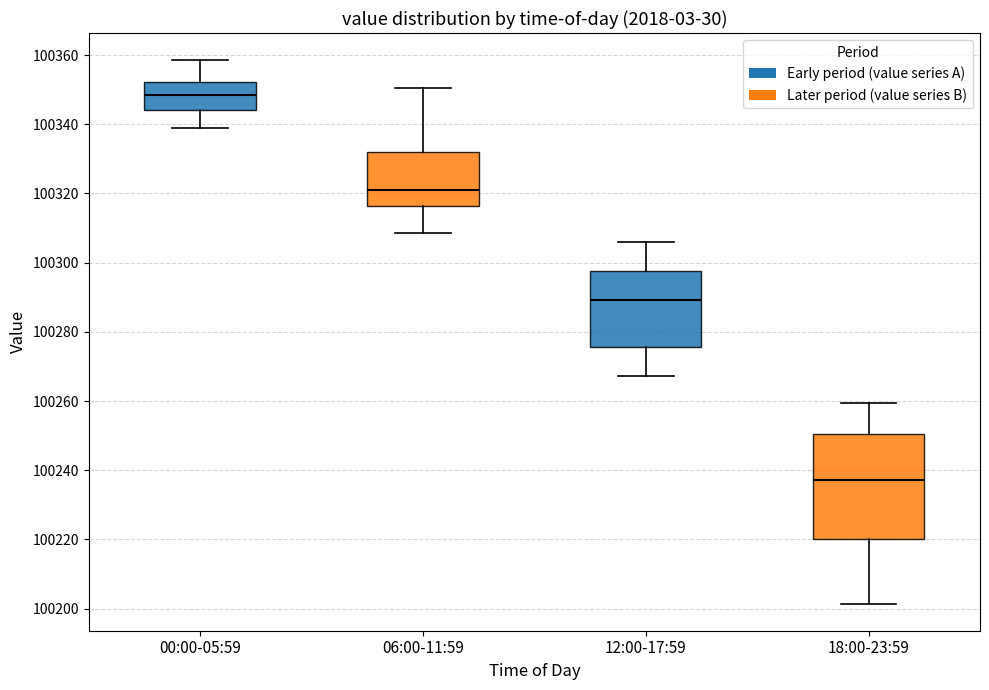

Reading left to right, transcribe this box plot: for each box, give where its median line is, the range the box spans, and where its two whiskers end, as read against the y-axis. The values are not printed on the chart, so give them approximately, as read against the axis.

00:00-05:59: median 100348, box 100344 to 100352, whiskers 100338 to 100358
06:00-11:59: median 100320, box 100316 to 100332, whiskers 100308 to 100350
12:00-17:59: median 100290, box 100276 to 100298, whiskers 100268 to 100306
18:00-23:59: median 100238, box 100220 to 100250, whiskers 100202 to 100260